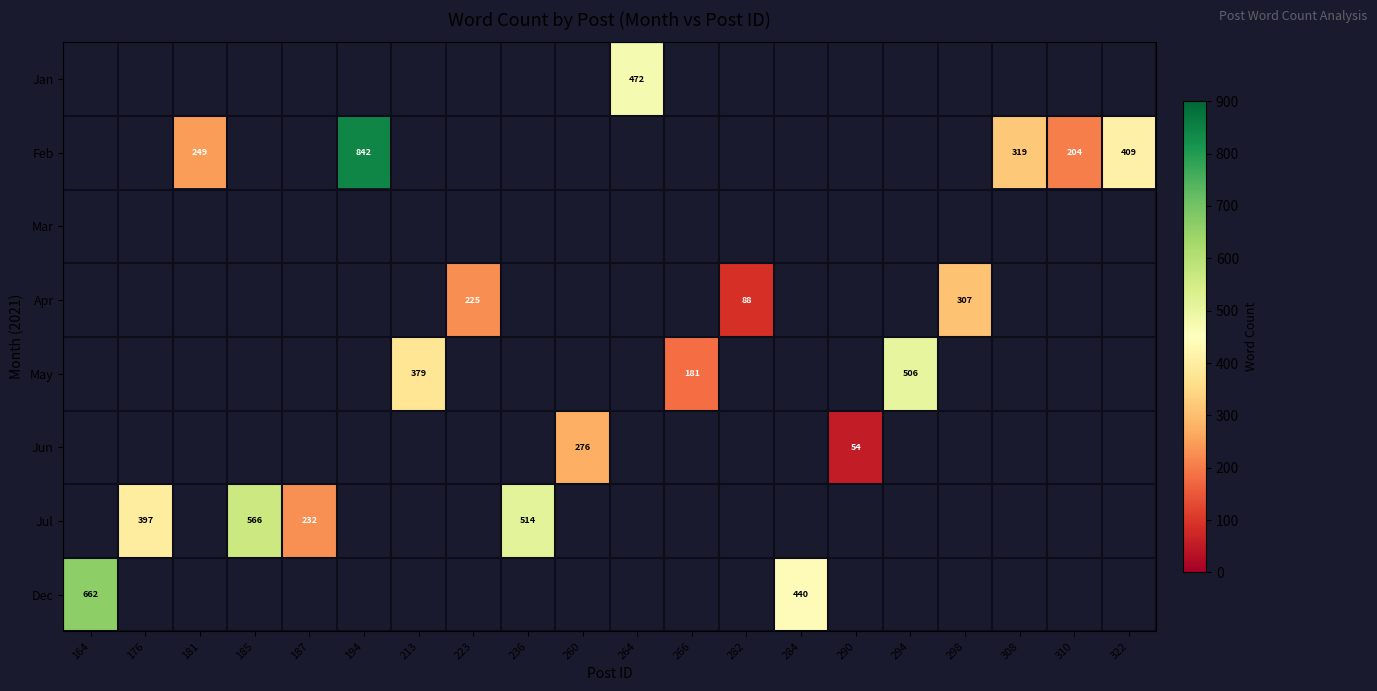

The Jul series shows 323 at 187. True or false?

False